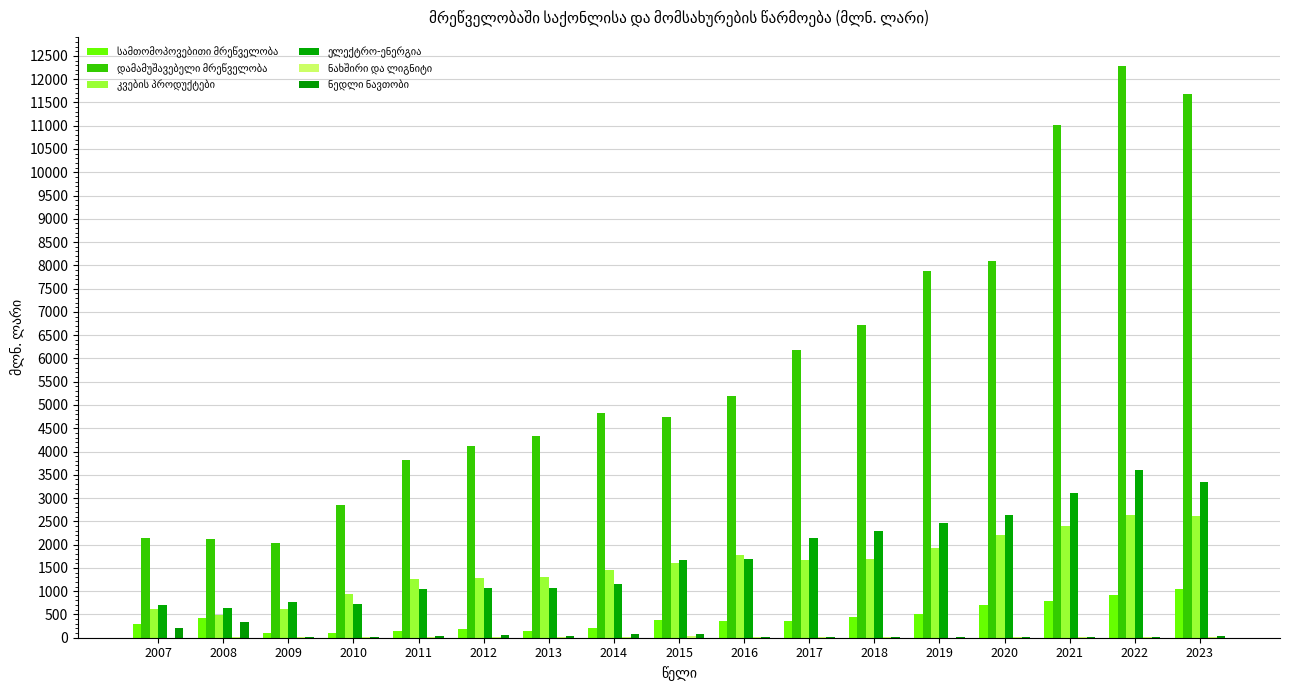

At which category does the chart reach its peak across all series?

2022